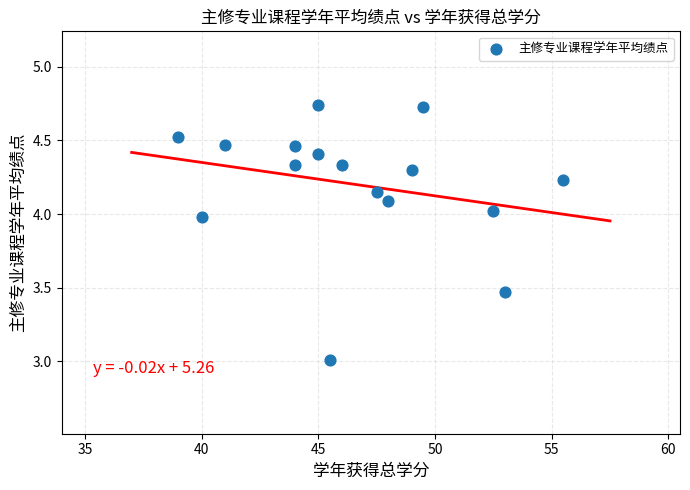

What is the range of Y values (max minus min)?

1.7